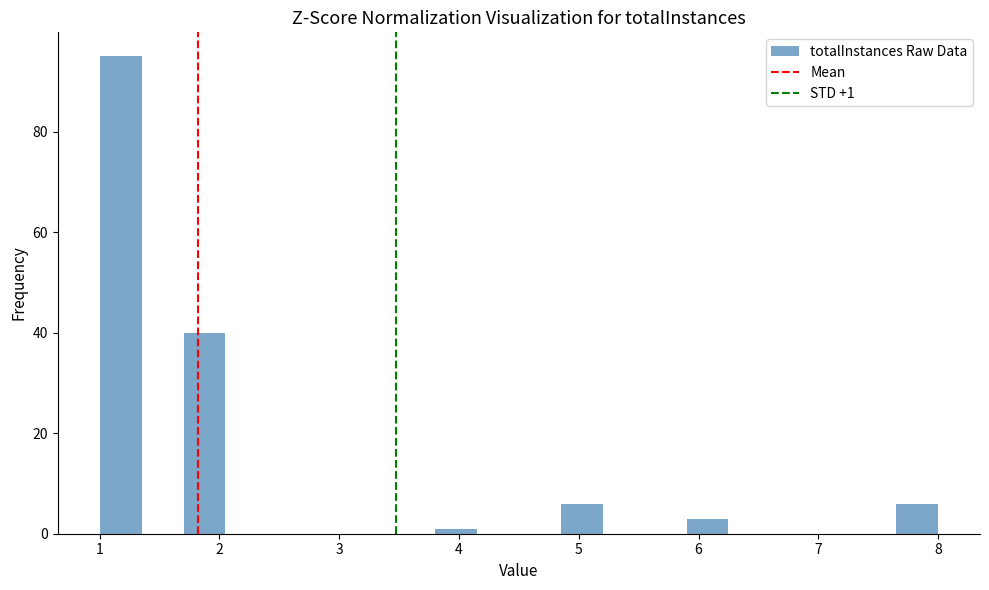

Around what value on the x-axis is the tallest bar? Give the approximate position of its centre, as read against the axis.

1.2